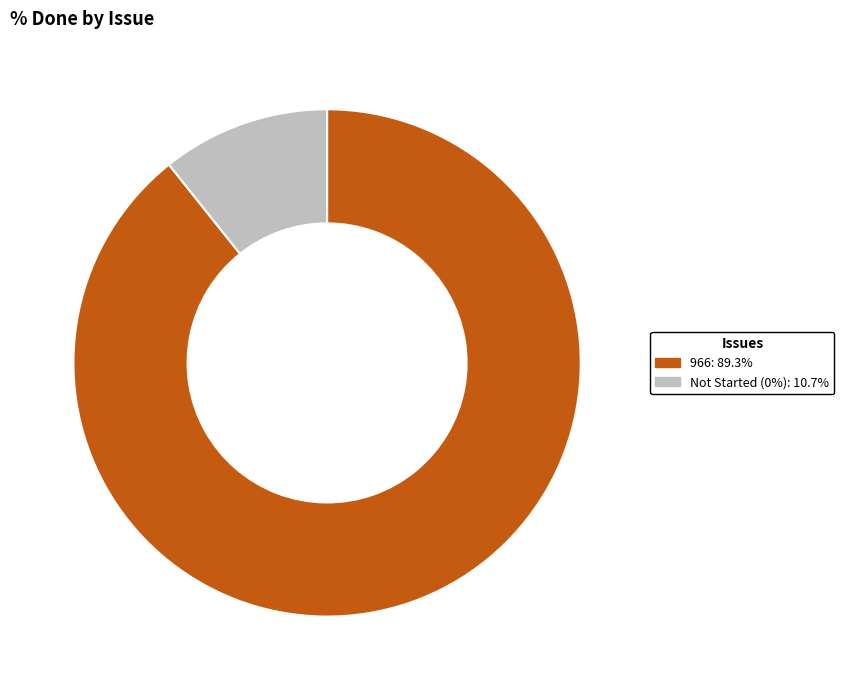

Is there a majority slice in this chart?

Yes